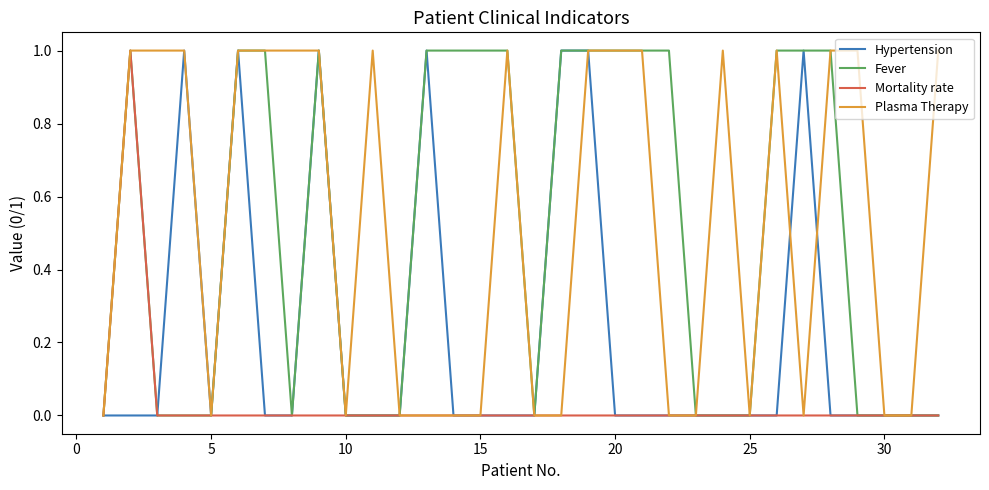

How many Hypertension values are between 0 and 1?

32